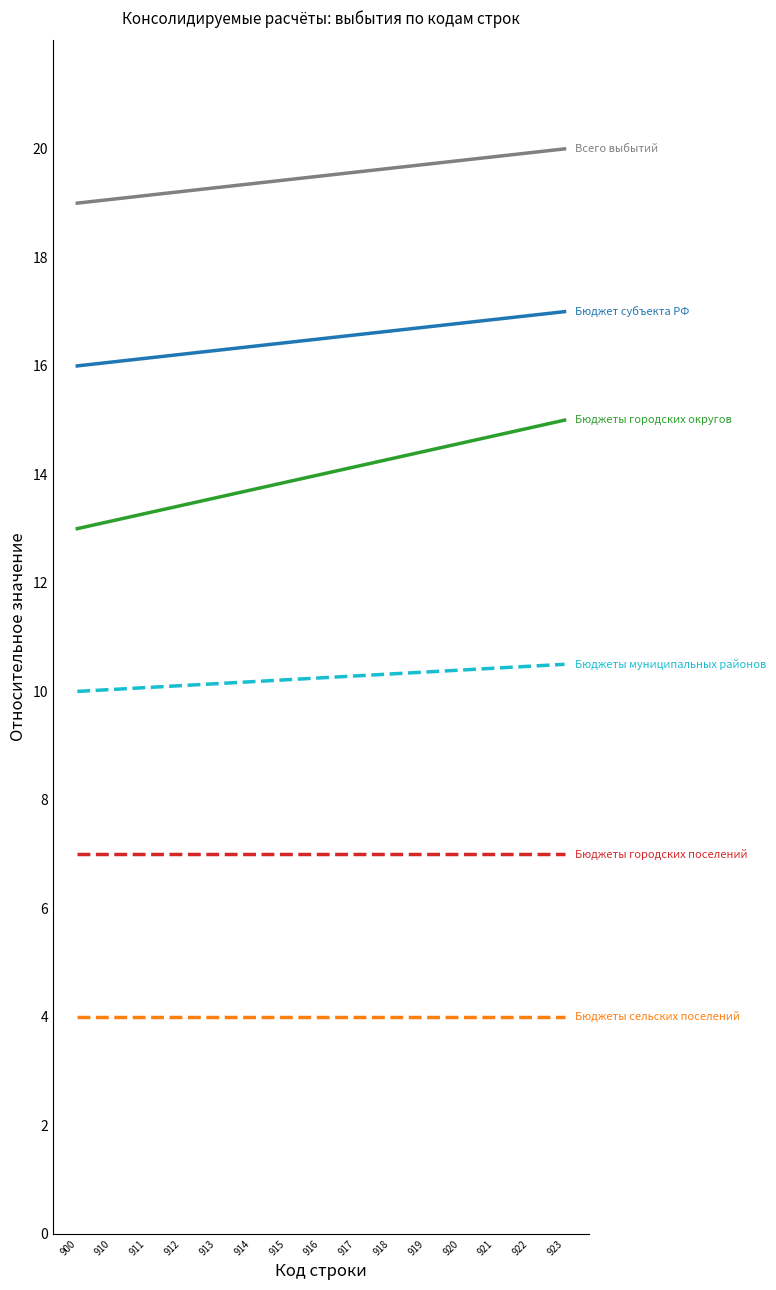

What is the spread (max minus min) of values at 912?

15.2